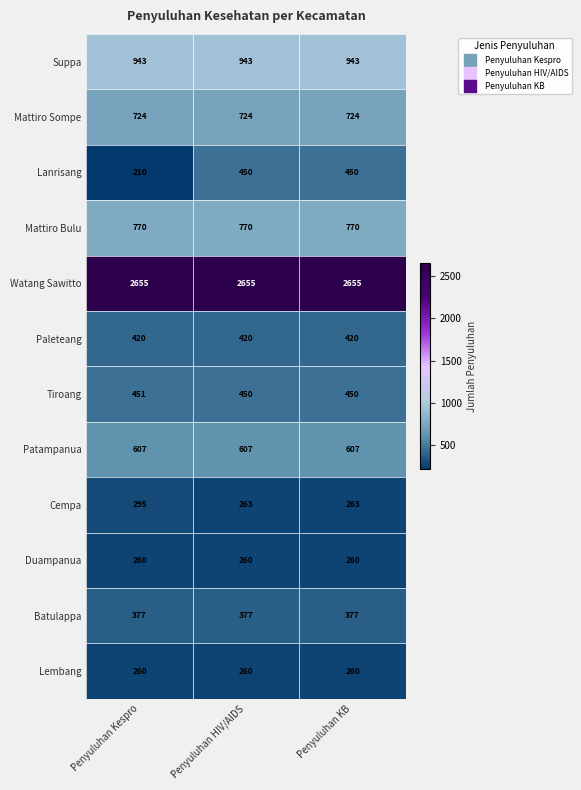

Which series has the widest spread of values?

Lanrisang